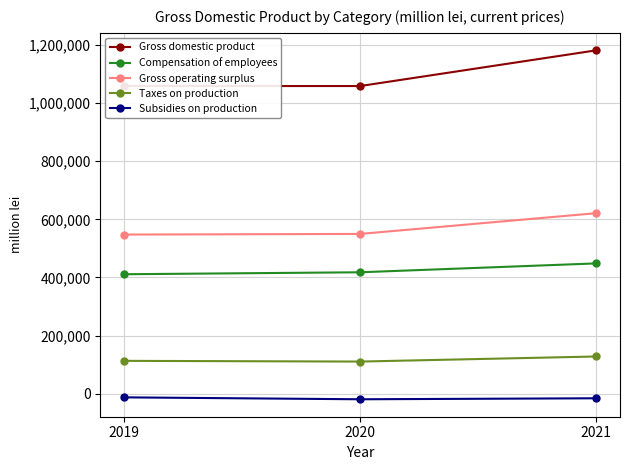

Which category has the highest value in the Compensation of employees series?

2021